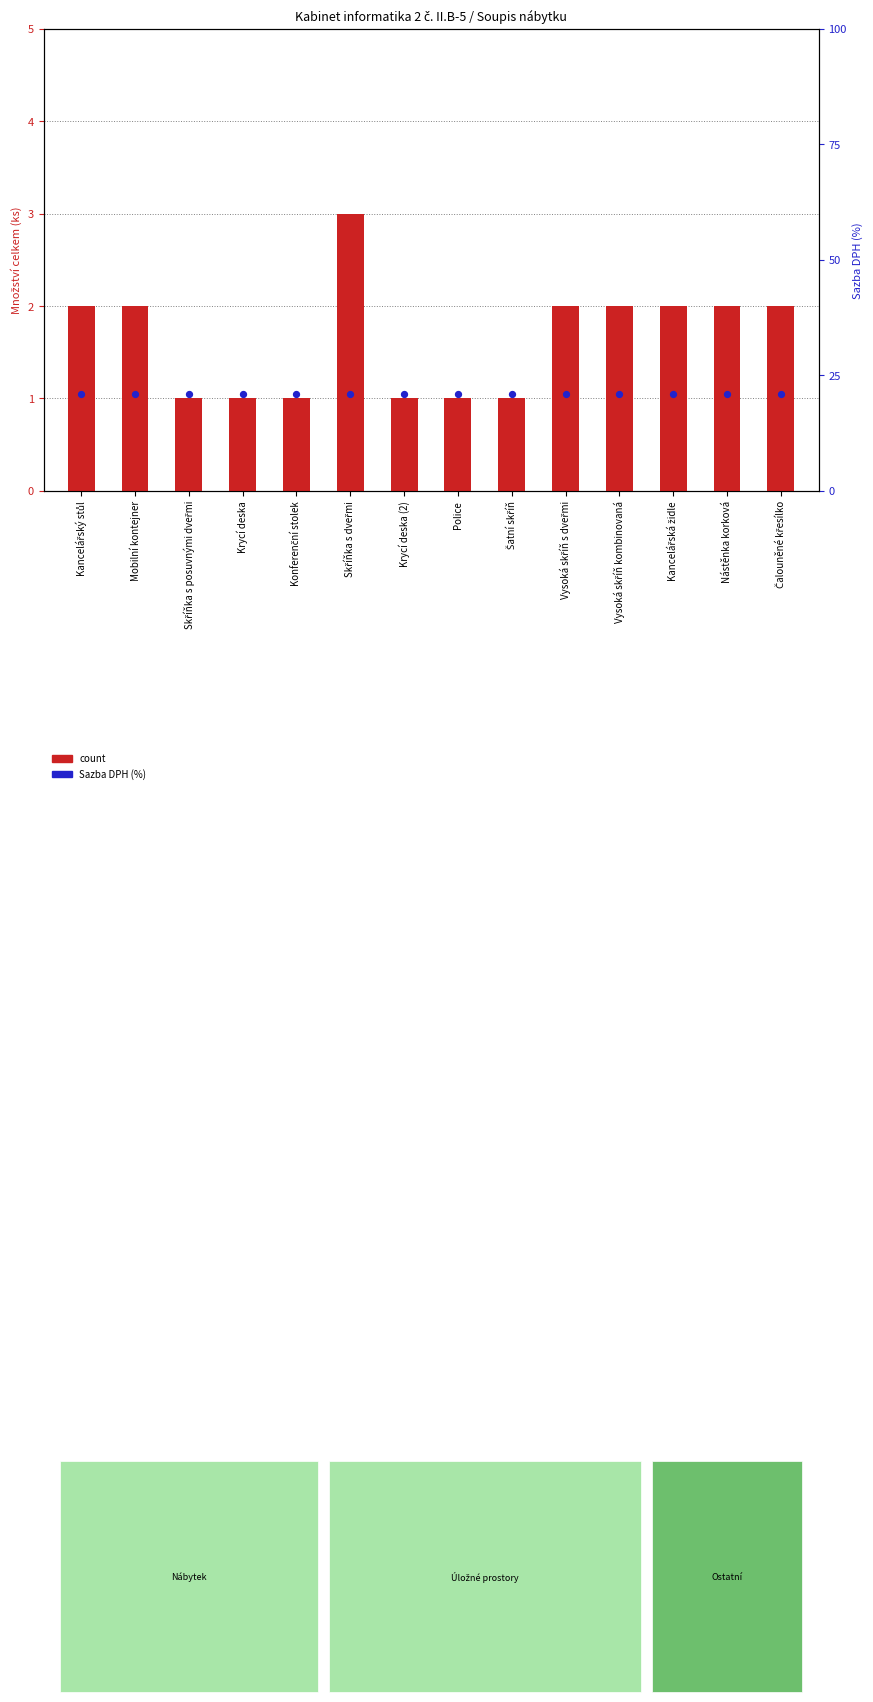

What is the total value across all series at Kancelářský stůl?

23